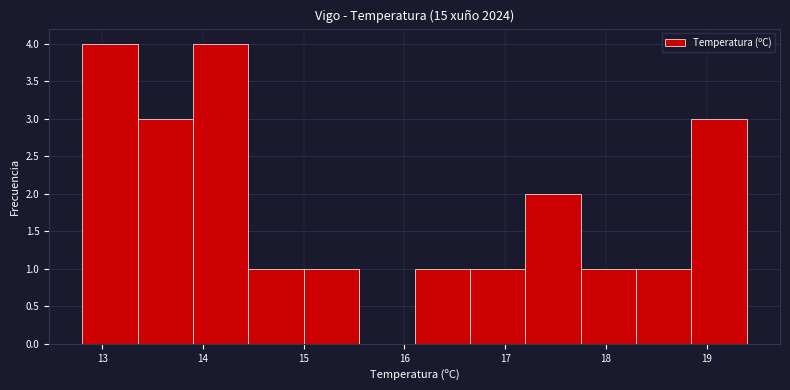

Reading left to right, list every bar in this chart as the range it spans on the x-axis followed by its height. Neither the bar edges nor the heights are printed on the chart, so give them approximately, as read against the axes.

12.80 to 13.35: 4
13.35 to 13.90: 3
13.90 to 14.45: 4
14.45 to 15.00: 1
15.00 to 15.55: 1
15.55 to 16.10: 0
16.10 to 16.65: 1
16.65 to 17.20: 1
17.20 to 17.75: 2
17.75 to 18.30: 1
18.30 to 18.85: 1
18.85 to 19.40: 3